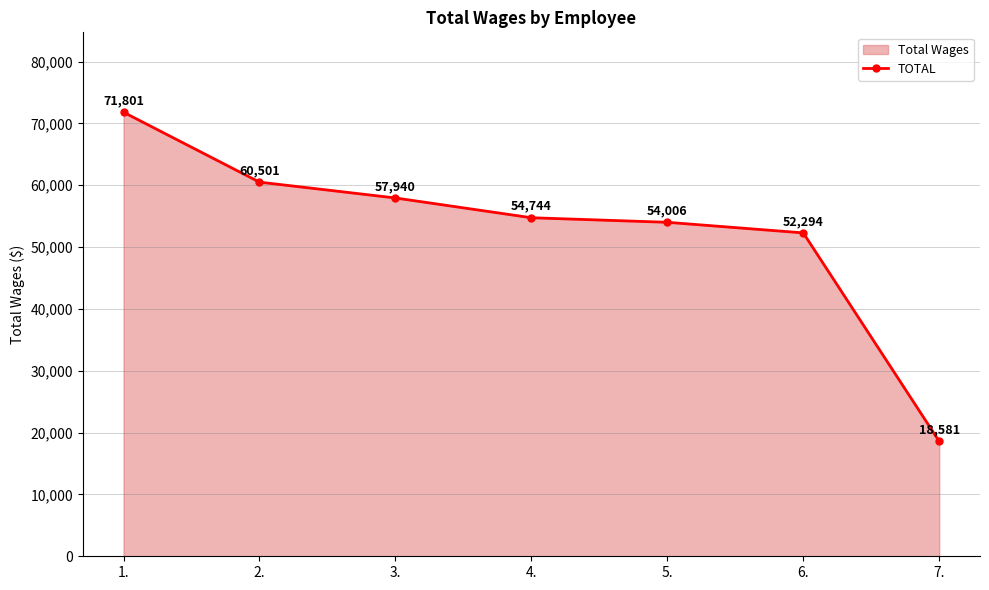

Count the number of values greater than 54744.

3